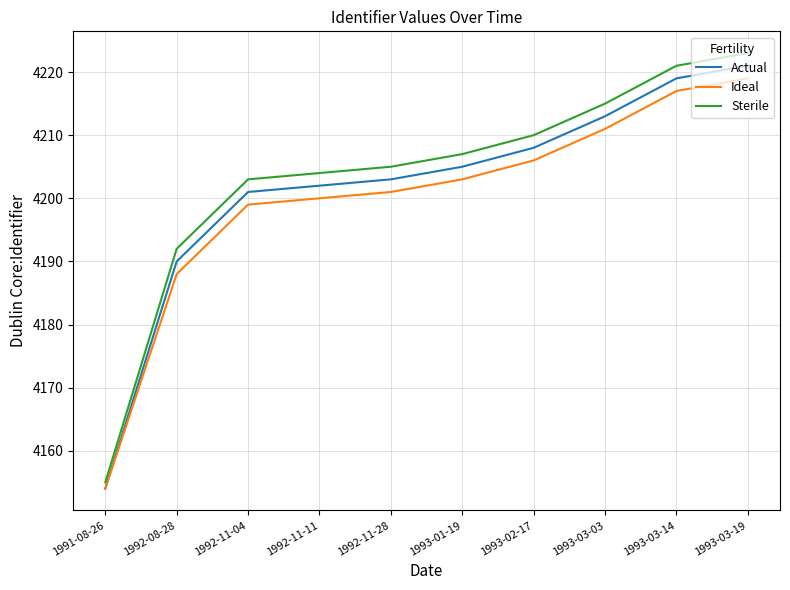

What position from the right is 1992-11-11?

7